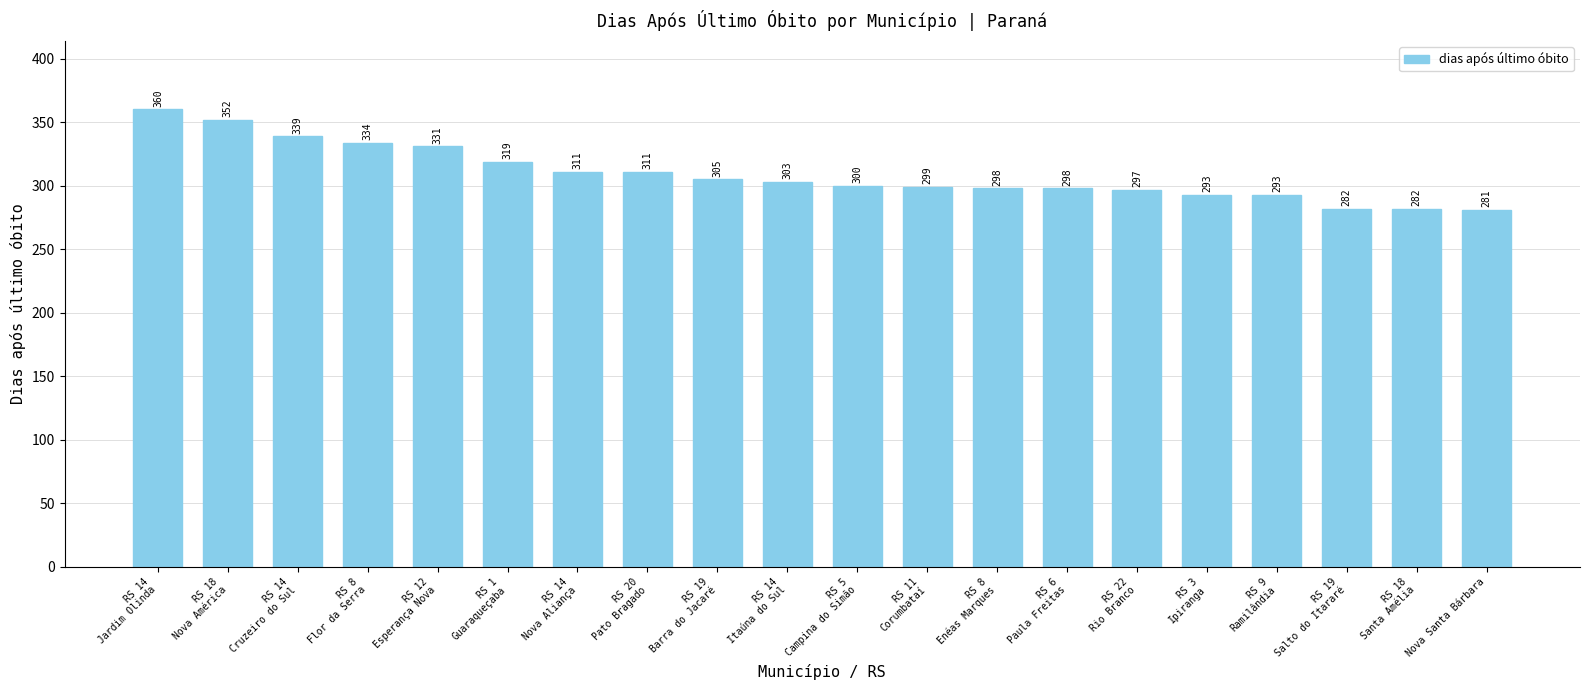

True or false: the data shows 510 at RS 1
Guaraqueçaba.

False